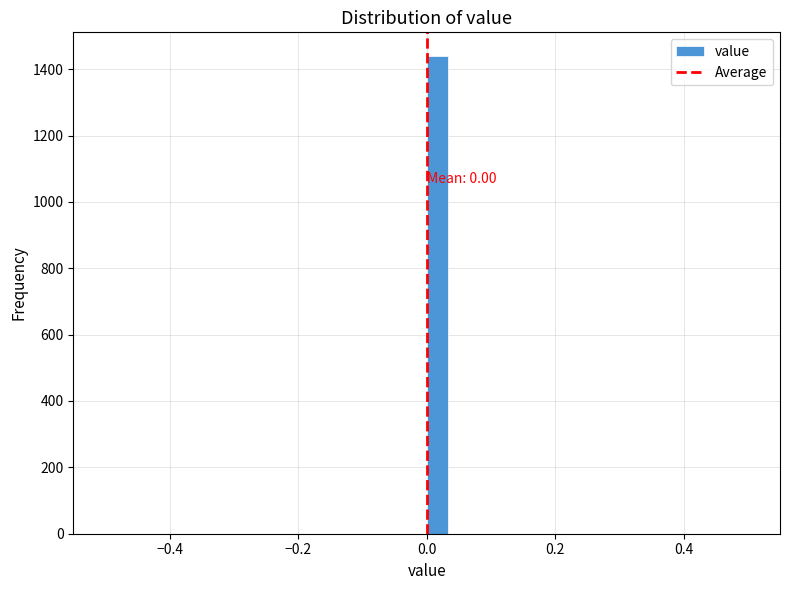

Around what value on the x-axis is the tallest bar? Give the approximate position of its centre, as read against the axis.

0.02